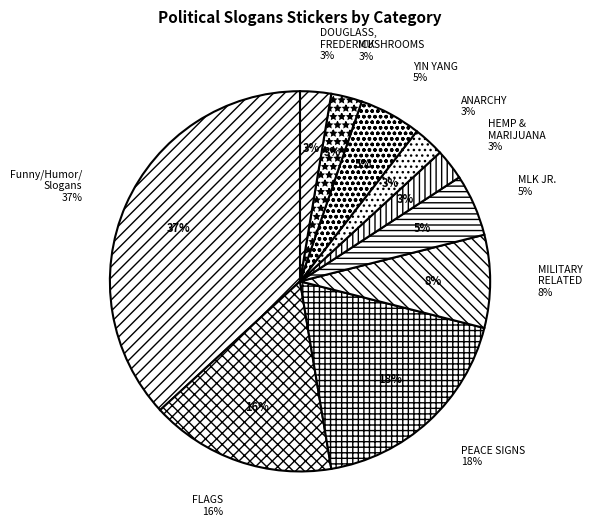

Which category has the biggest portion of the pie?

EVERYTHING ELSE - Funny, Humor, Slogans